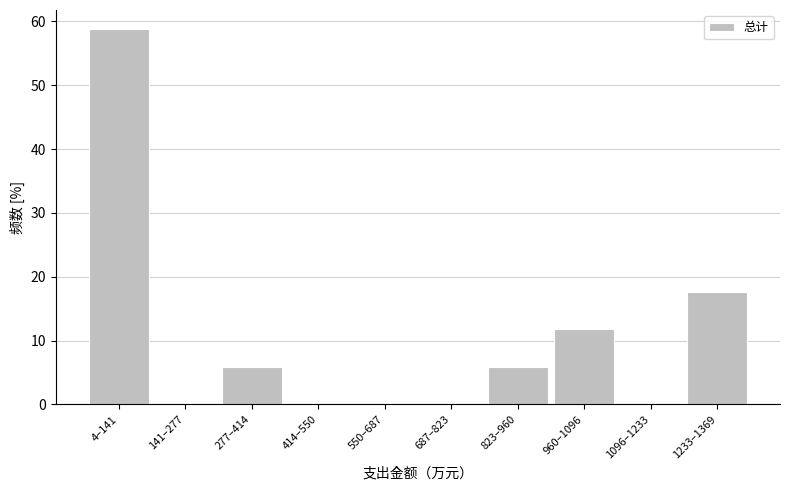

Reading left to right, transcribe all the data shown in this chart.

4–141=58.8	141–277=0.0	277–414=5.9	414–550=0.0	550–687=0.0	687–823=0.0	823–960=5.9	960–1096=11.8	1096–1233=0.0	1233–1369=17.6